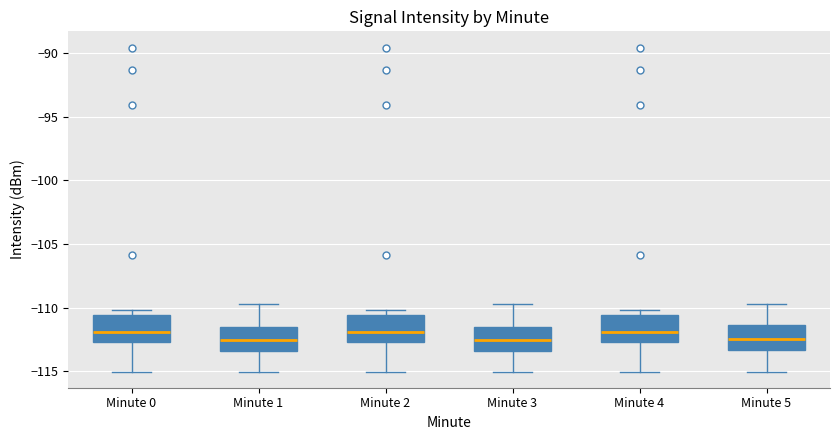

Where does the median line of the box for Minute 0 sit on the y-axis? The values are not printed on the chart, so give them approximately, as read against the axis.

-112.0